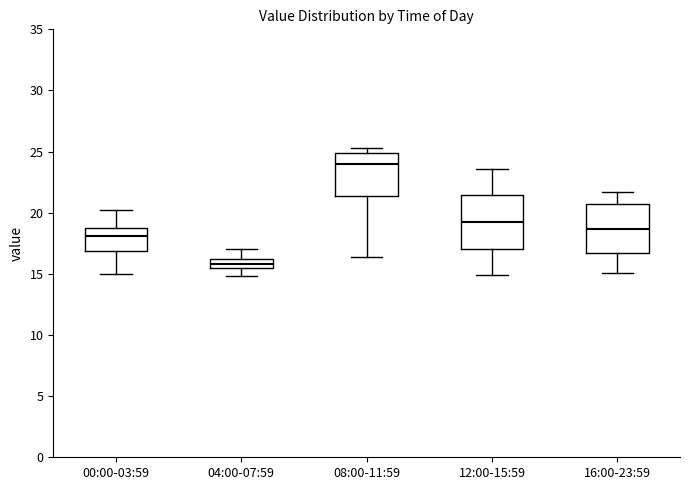

Which box has the highest median line?

08:00-11:59